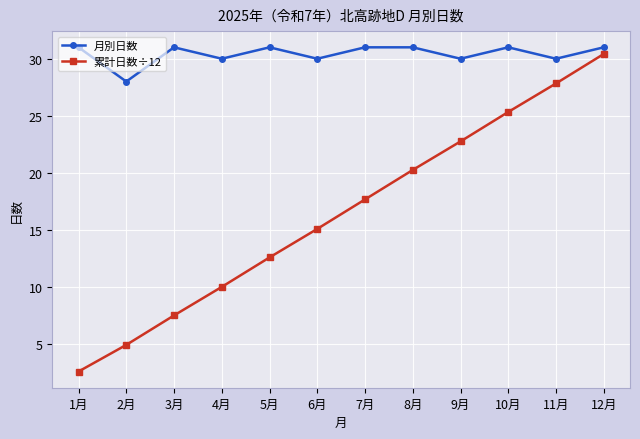

At which label does 累計日数÷12 first exceed 17?

7月